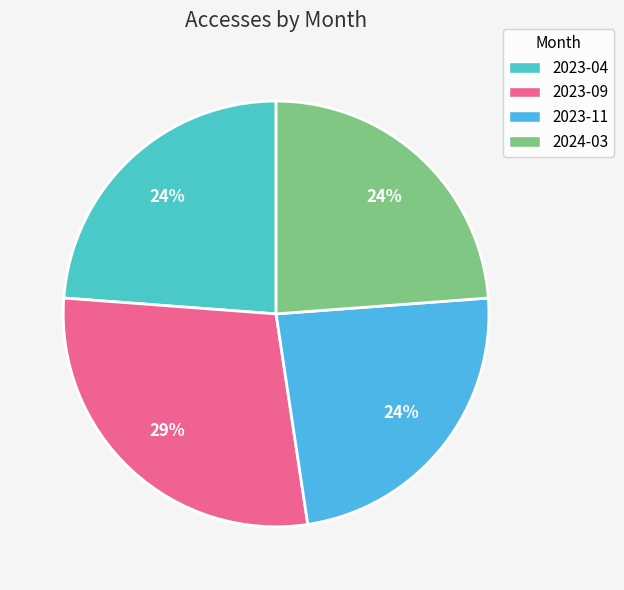

Which slice is the smallest?

2023-04